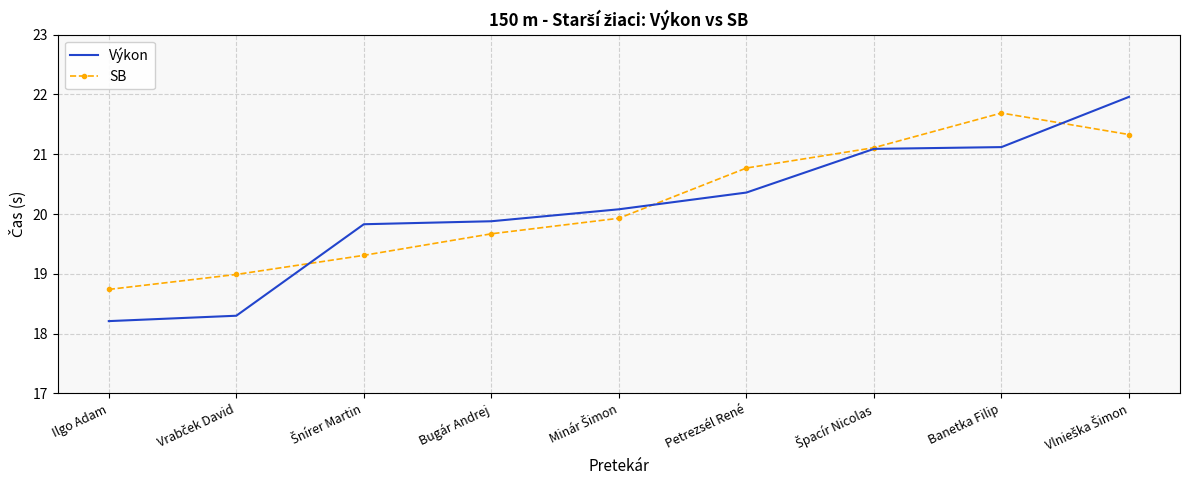

At which category does SB reach its first local peak?

Banetka Filip